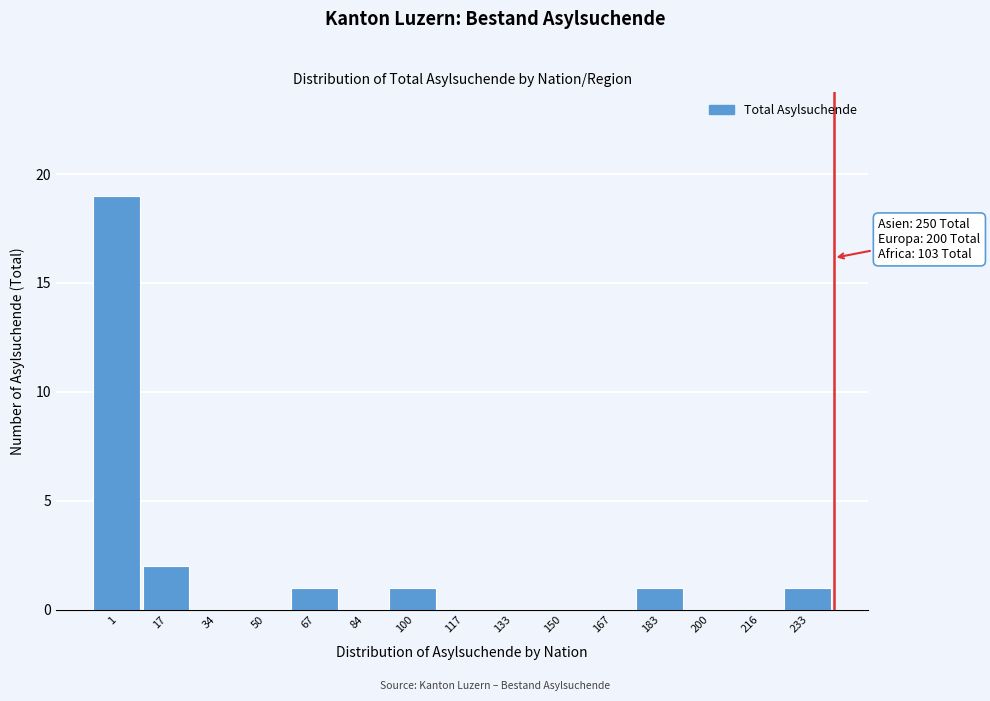

Reading right to left, extract all data points from this chart.

233=1	216=0	200=0	183=1	167=0	150=0	133=0	117=0	100=1	84=0	67=1	50=0	34=0	17=2	1=19